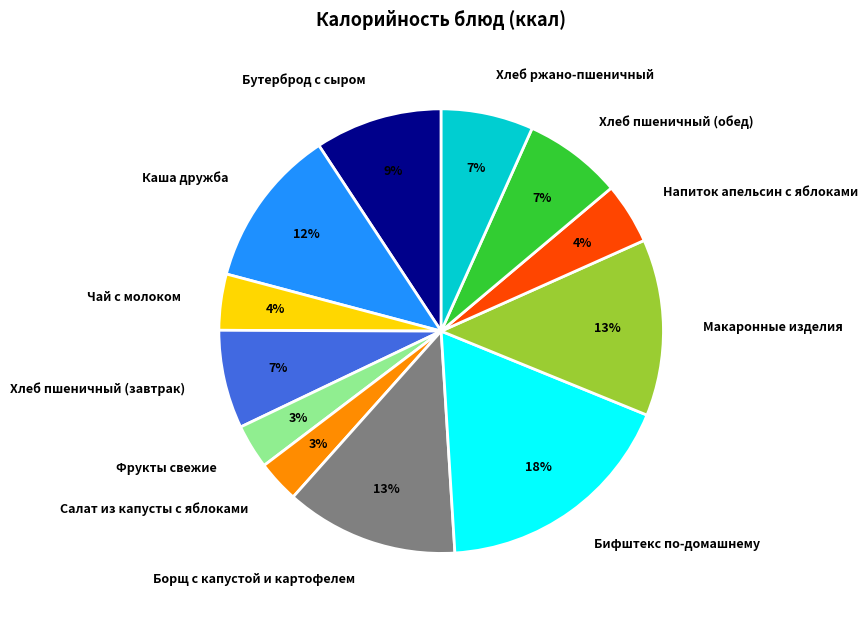

To the nearest percent, what is the difference between the Каша дружба and Борщ с капустой и картофелем slice percentages?

1%